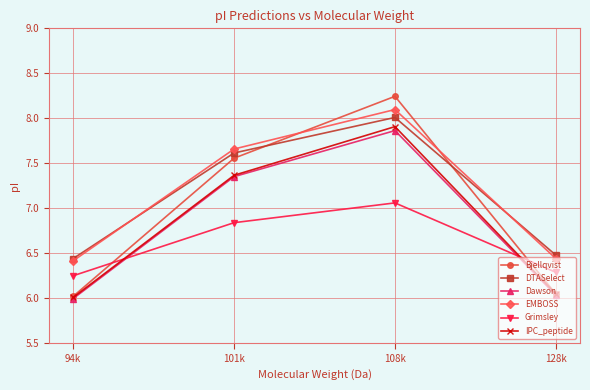

True or false: Grimsley has more than 2 interior local peaks.

False